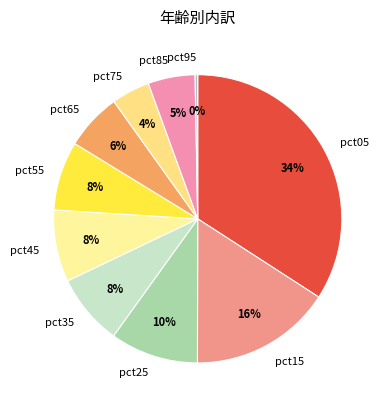

Is the sum of pct05 and pct85 greater than half?

No